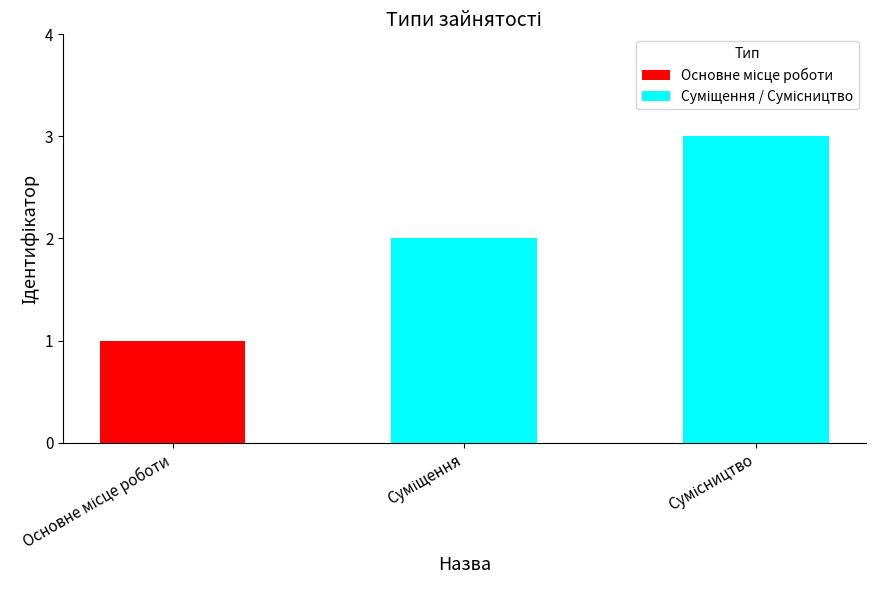

Count the number of categories in the chart.

3